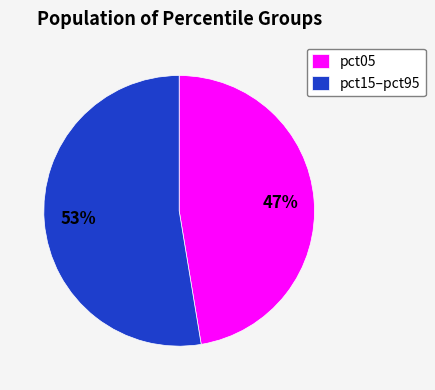

What percentage is the pct05 slice, to the nearest percent?

47%